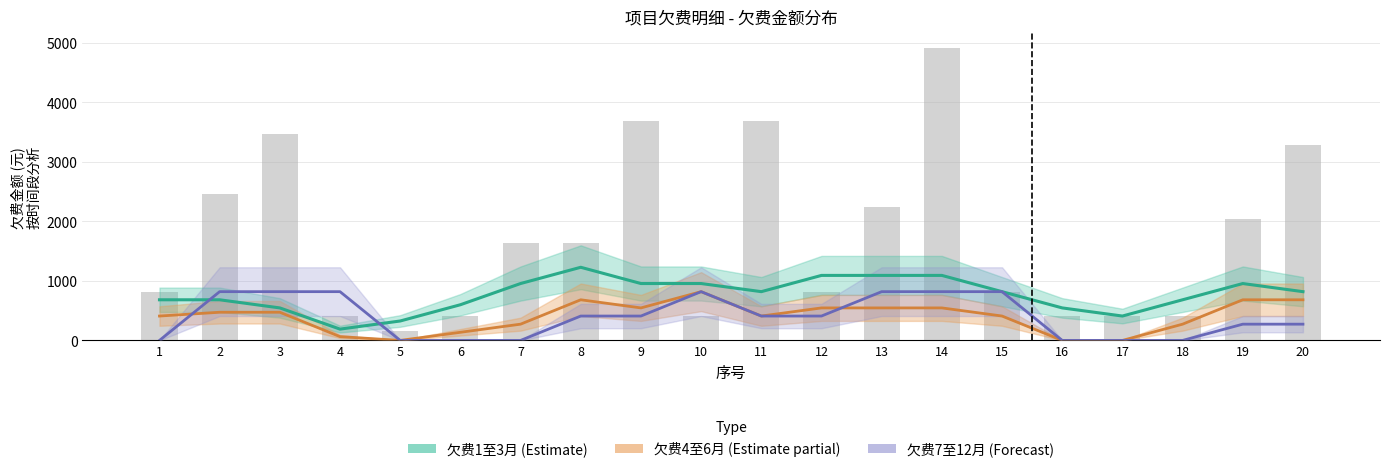

Rank the series at 12 from lowest to highest value.

欠费7至12月 (Forecast), 欠费4至6月 (Estimate partial), 欠费总额(柱), 欠费1至3月 (Estimate)